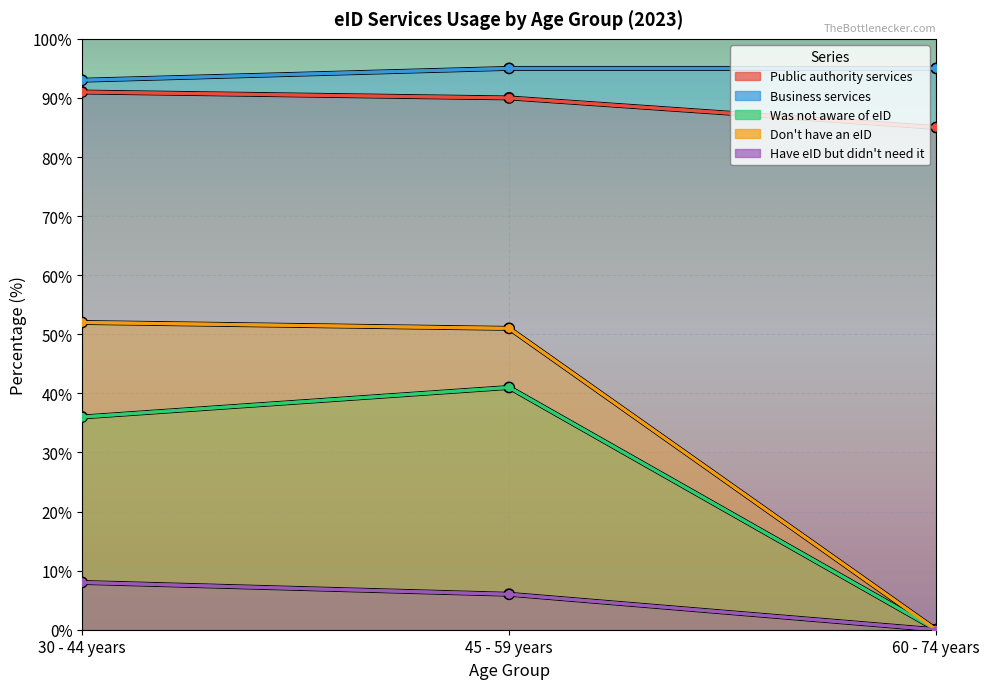

Which series has the largest total across all categories?

Business services